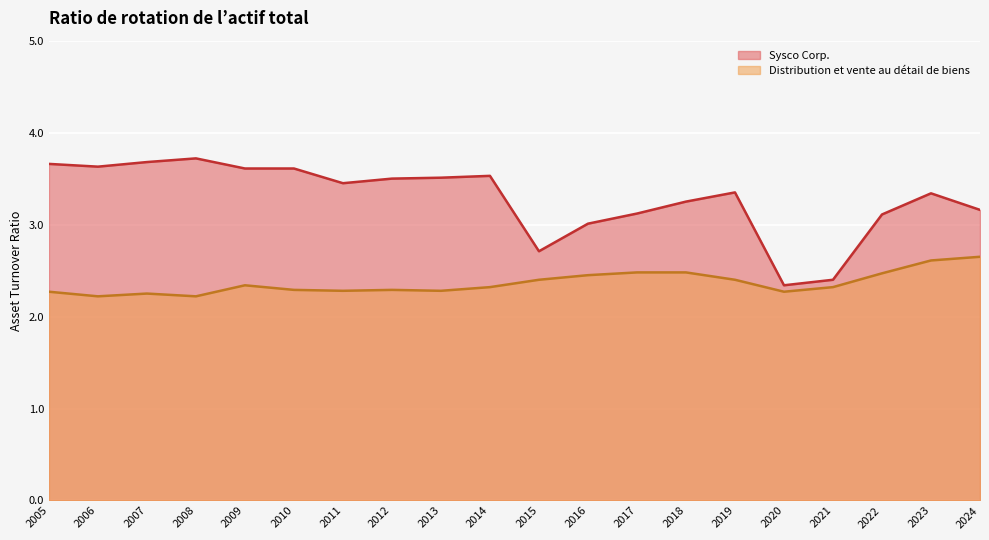

At which label is Sysco Corp. closest to 3?

2016